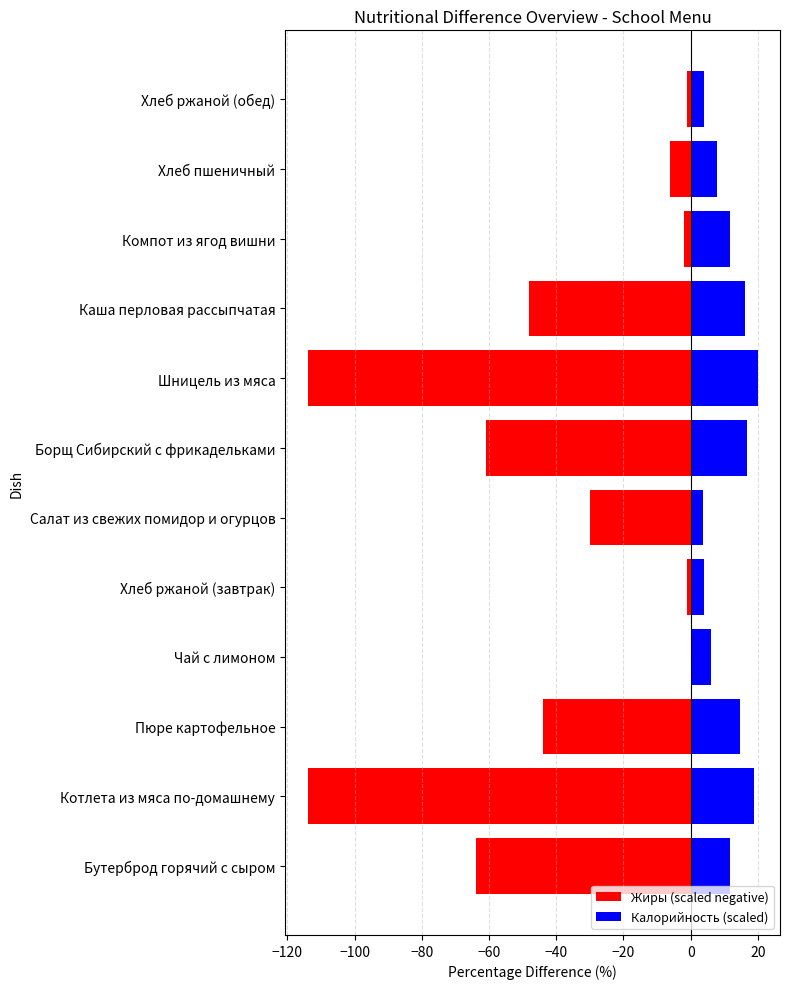

Rank the series by their average value, from highest to lowest.

Калорийность (scaled), Жиры (scaled negative)